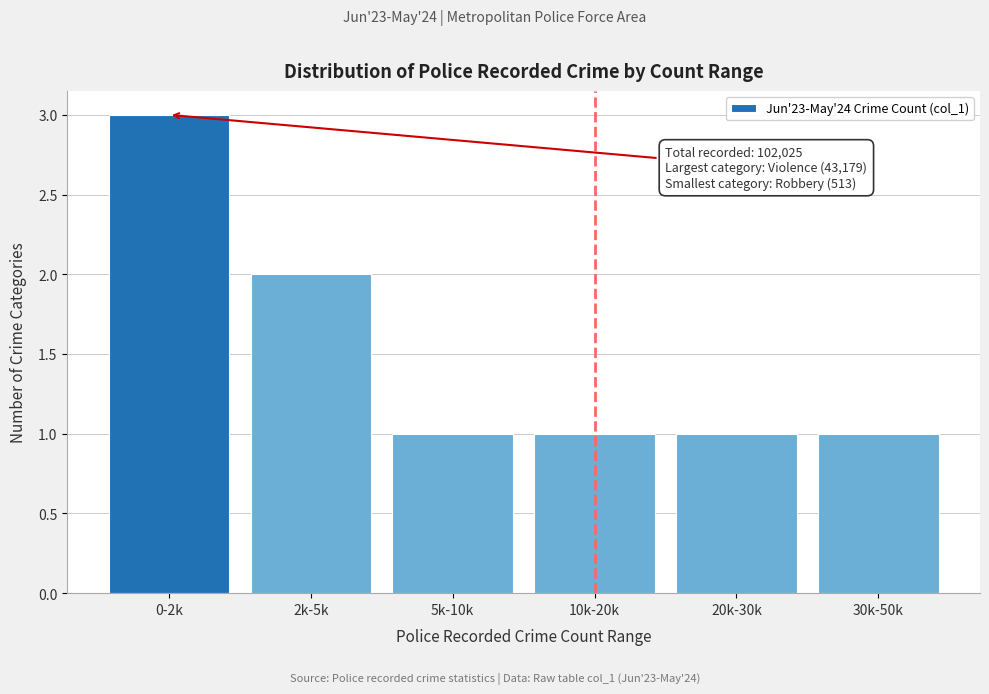

Reading right to left, what are all the values shown in this chart?

1	1	1	1	2	3